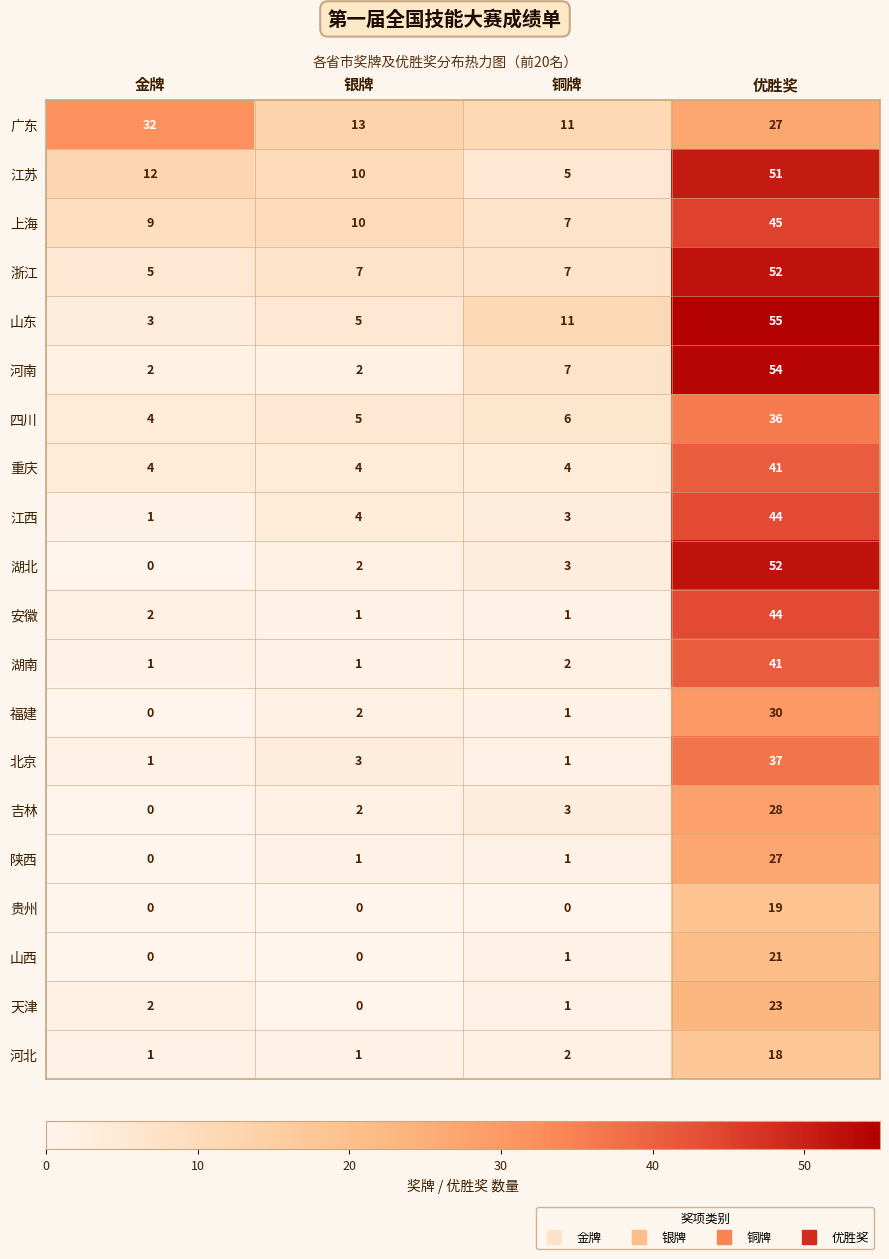

At which label is 江西 closest to 22?

银牌